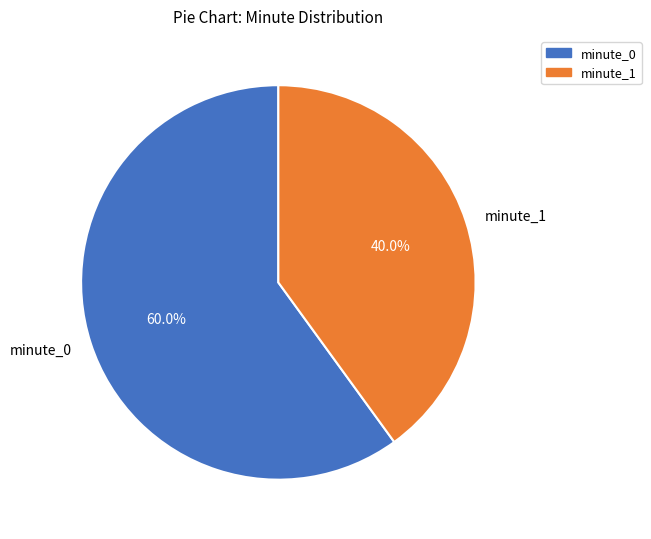

To the nearest percent, what is the average slice percentage?

50%